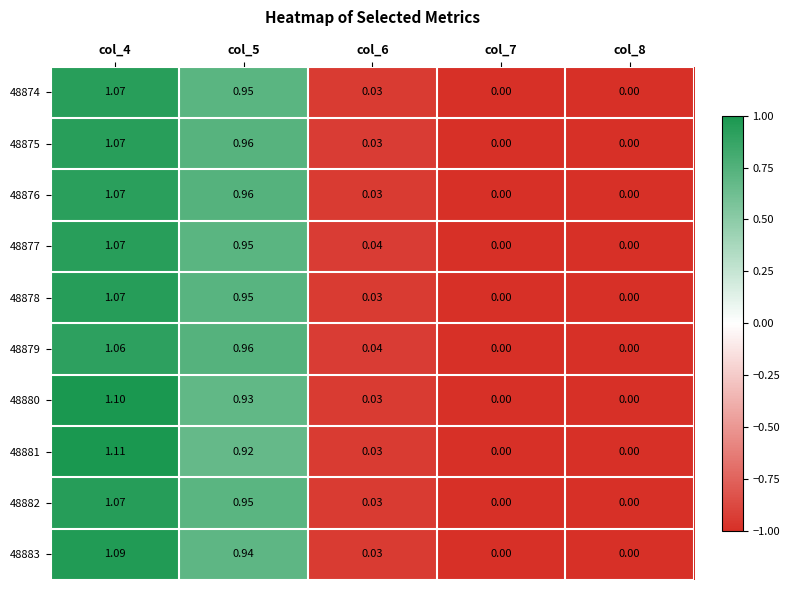

How many values in the 48876 series exceed 0?

3